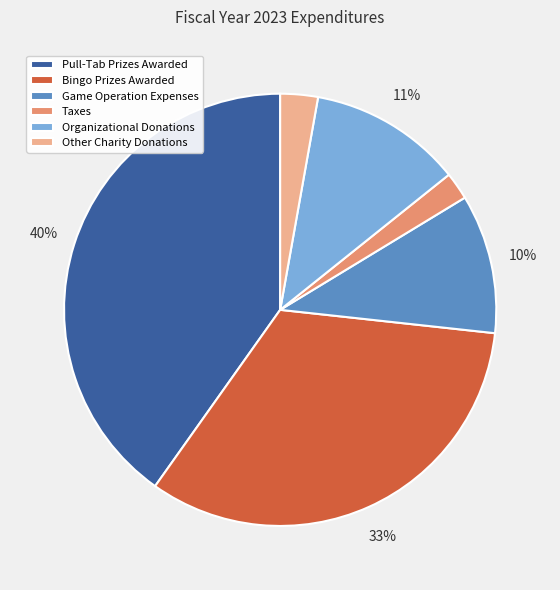

To the nearest percent, what is the combined percentage of Taxes and Other Charity Donations?

5%